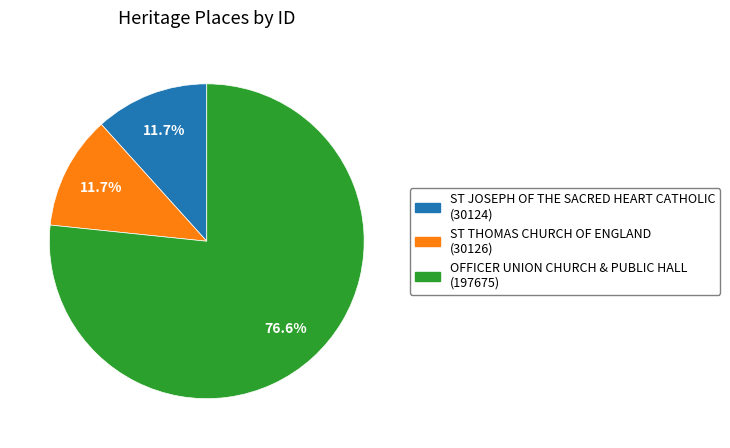

True or false: OFFICER UNION CHURCH & PUBLIC HALL accounts for 91% of the total.

False